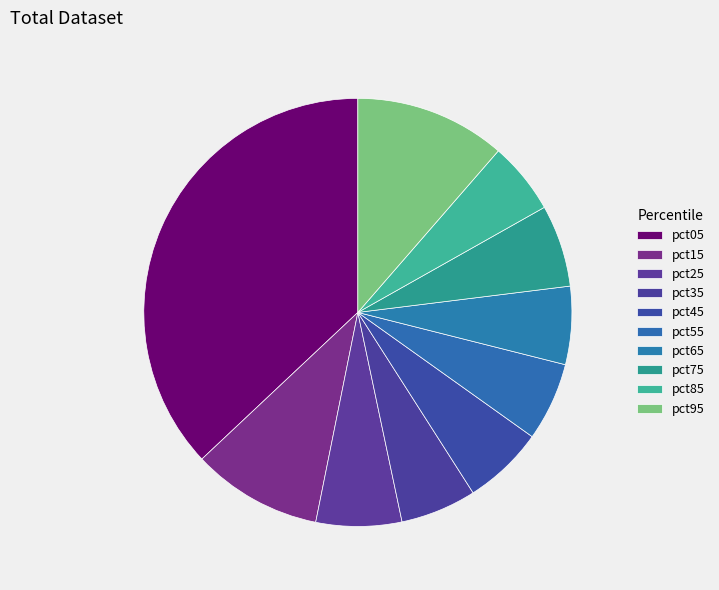

How many segments does this pie chart have?

10